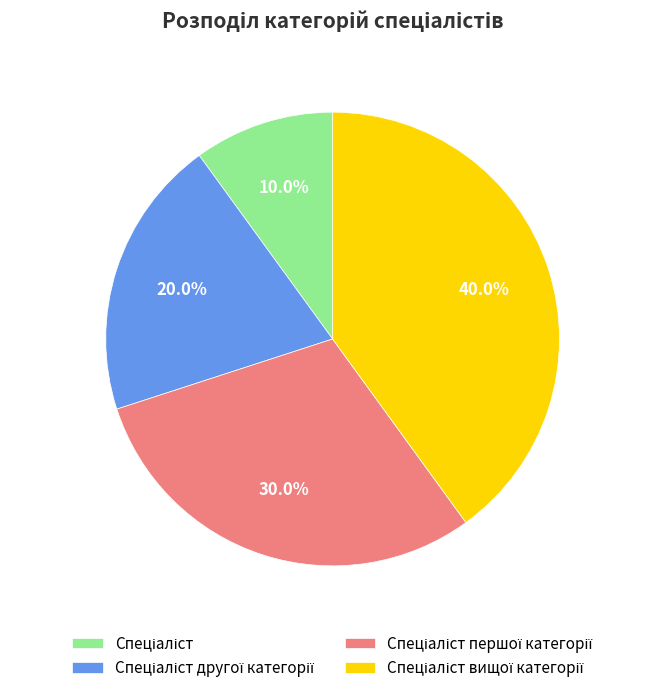

Is there a majority slice in this chart?

No